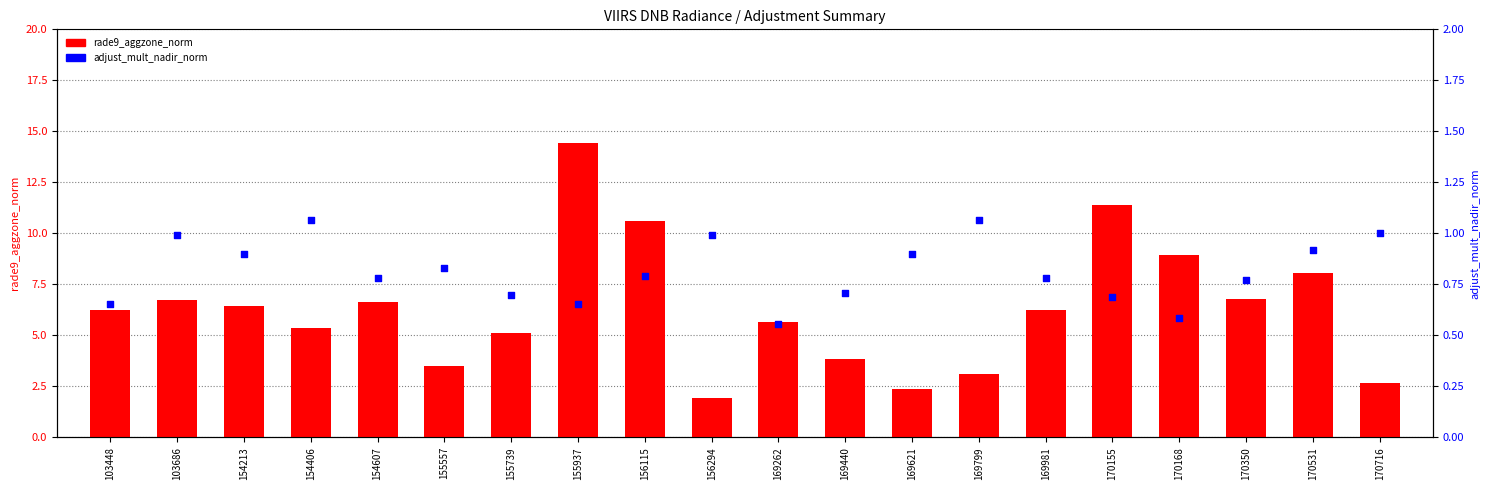

Which series contains the lowest Y value?

adjust_mult_nadir_norm